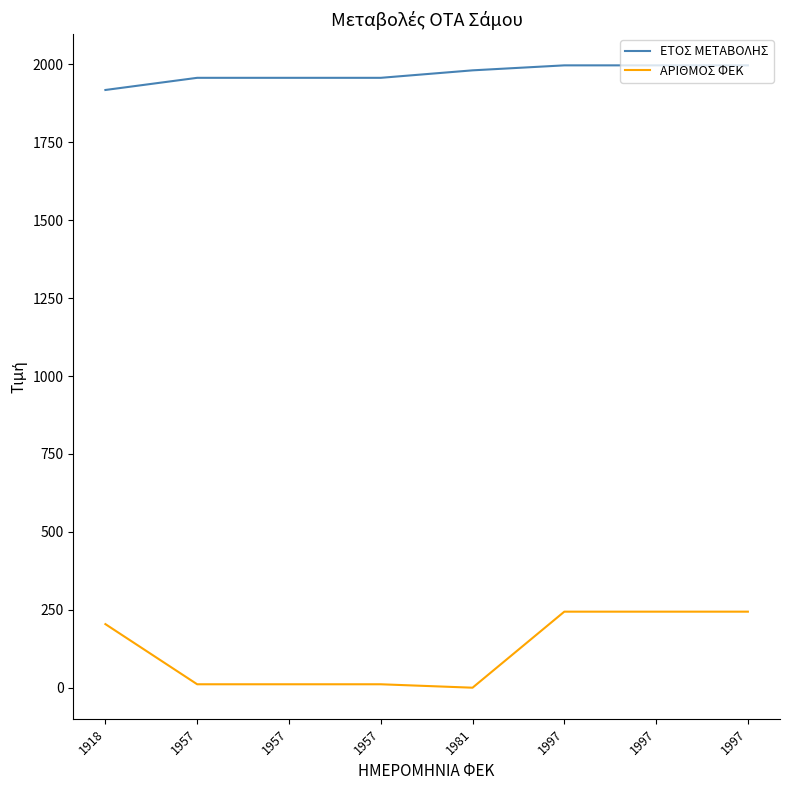

True or false: ΑΡΙΘΜΟΣ ΦΕΚ has more than 1 points higher than both neighbors.

False